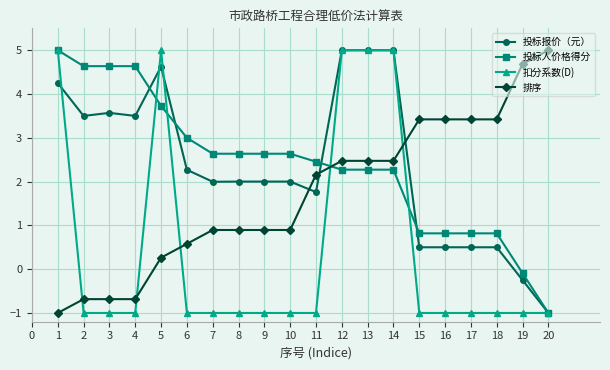

Is the value of 排序 at 4 greater than the value of 投标报价（元） at 12?

No